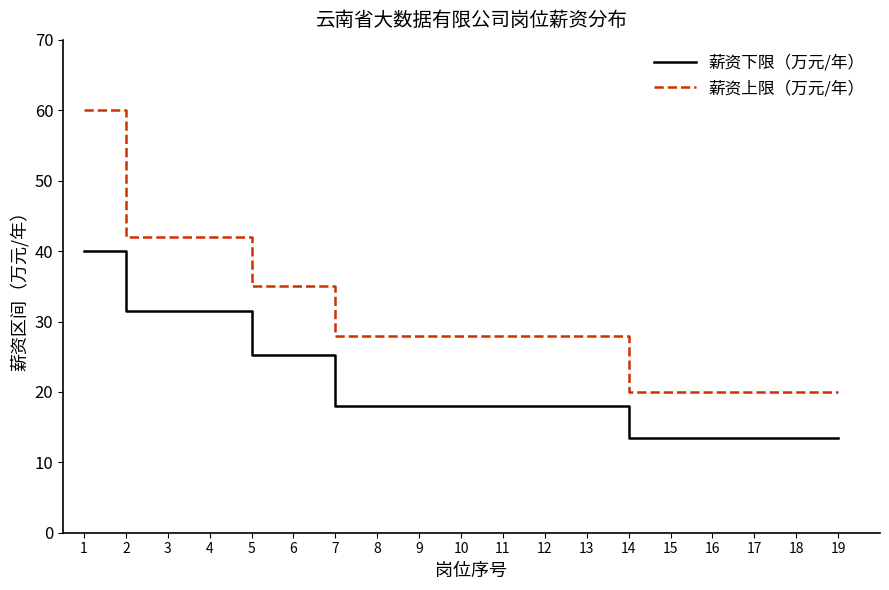

How many 薪资上限（万元/年） values are between 20 and 35?

15